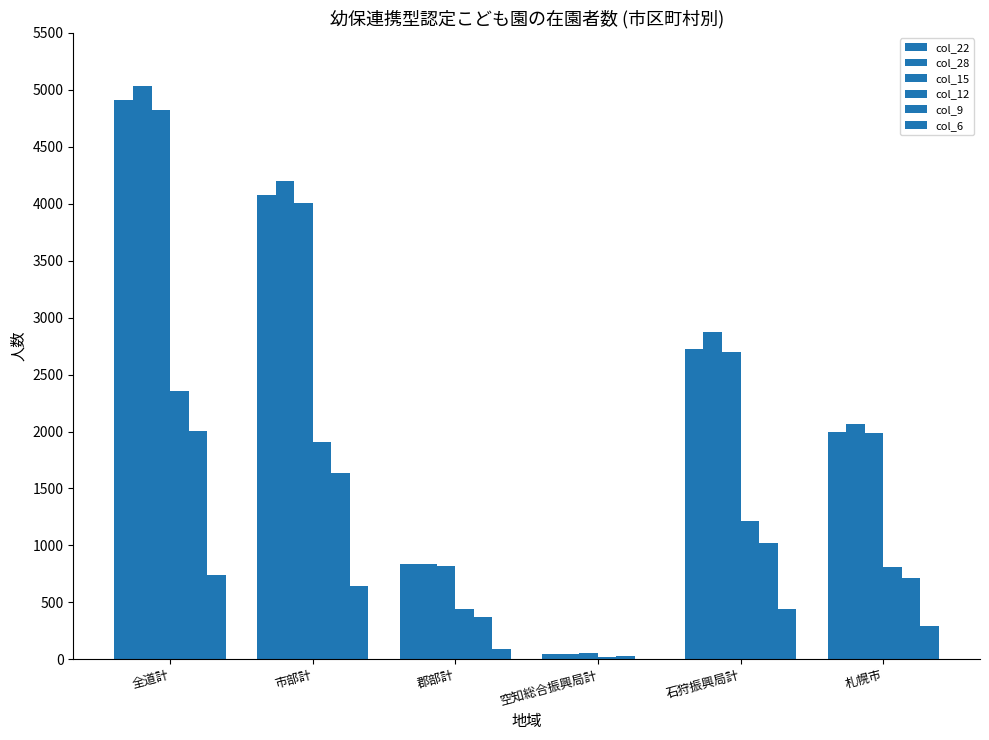

Are the bars grouped side by side (vs. stacked)?

Yes